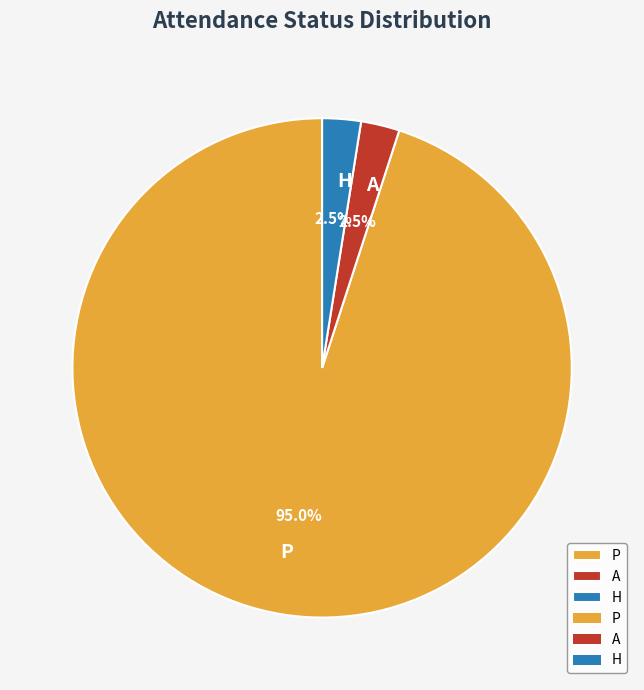

Between H and P, which is larger?

P